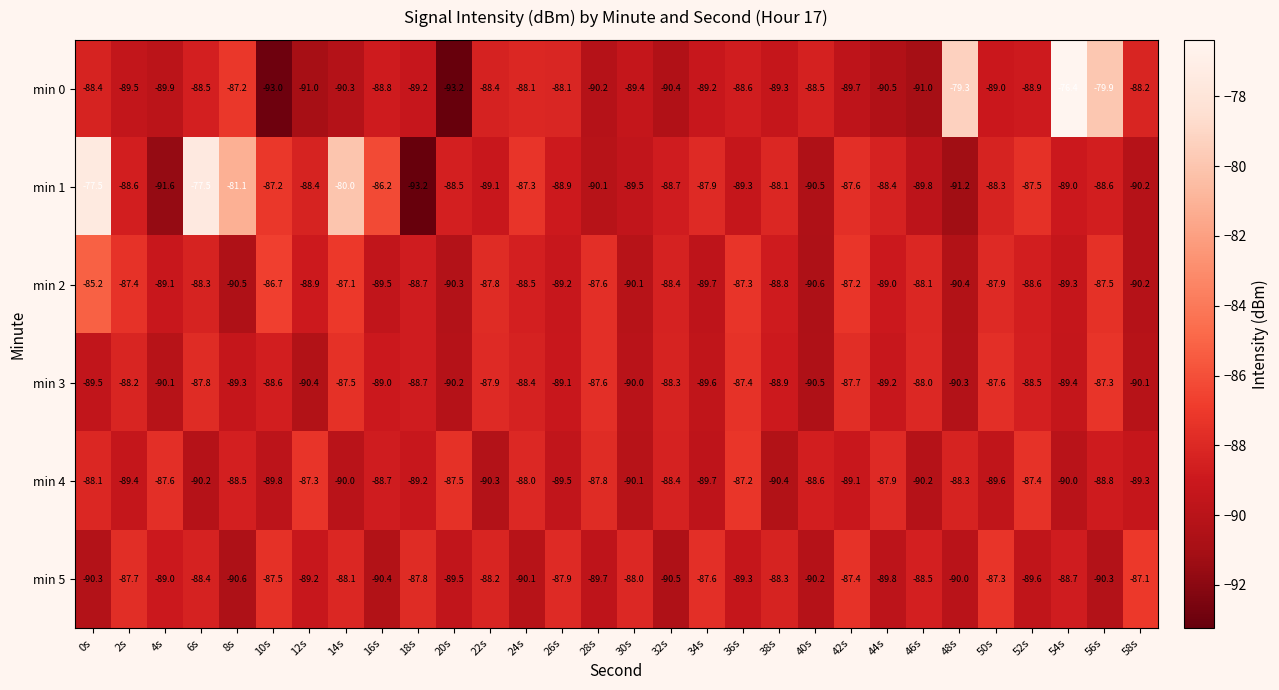

What is the difference between the min 3 values at 6s and 56s?

0.5